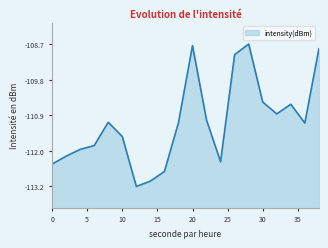

Reading left to right, extract all data points from this chart.

-112.5	-112.2	-112.0	-111.9	-111.1	-111.6	-113.2	-113.0	-112.7	-111.1	-108.7	-111.1	-112.4	-109.0	-108.7	-110.5	-110.9	-110.6	-111.2	-108.8